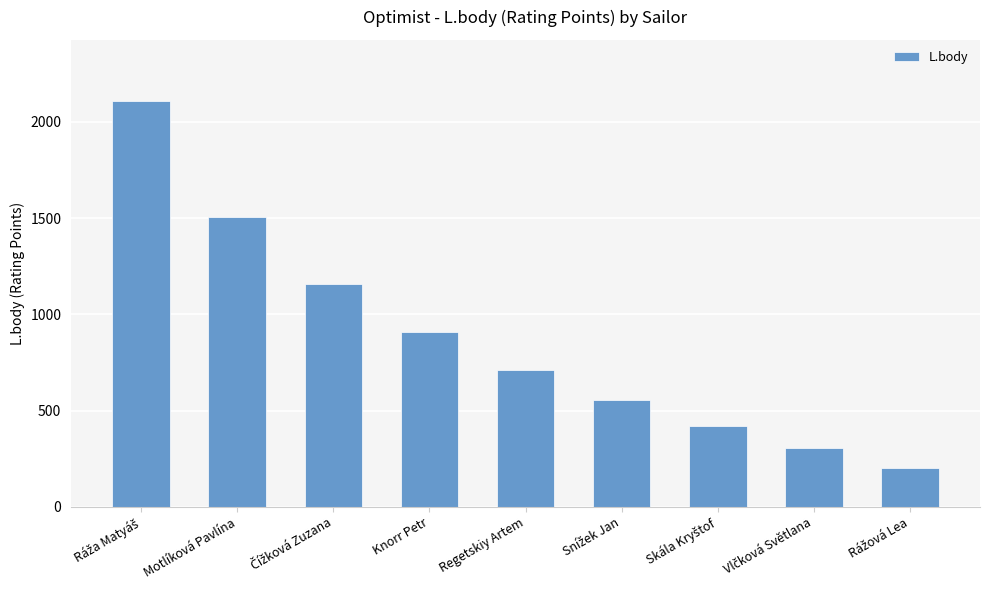

Count the number of categories in the chart.

9